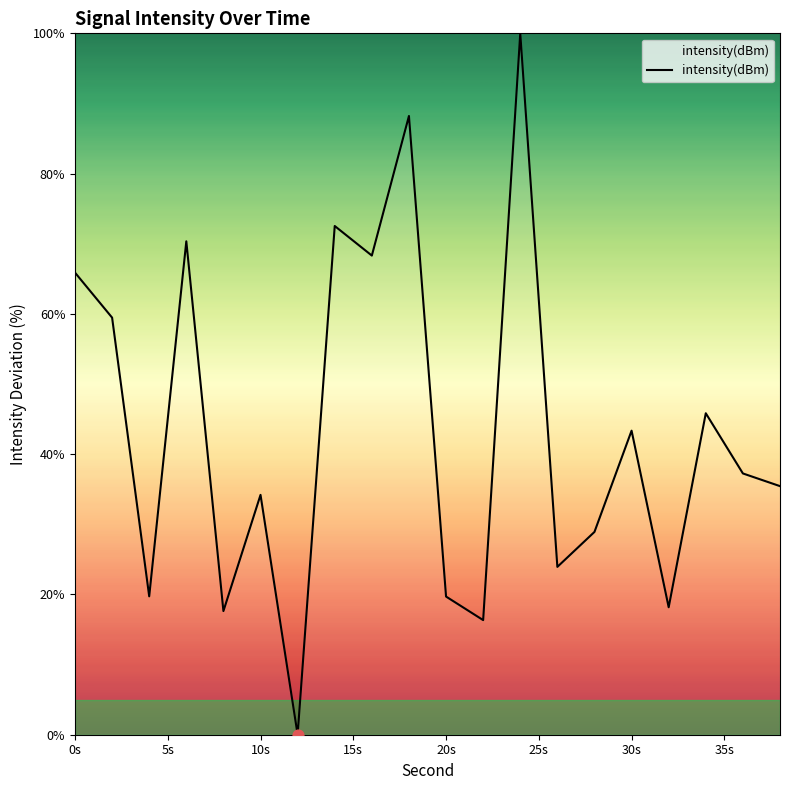

What is the difference between the maximum and minimum values?

100.0